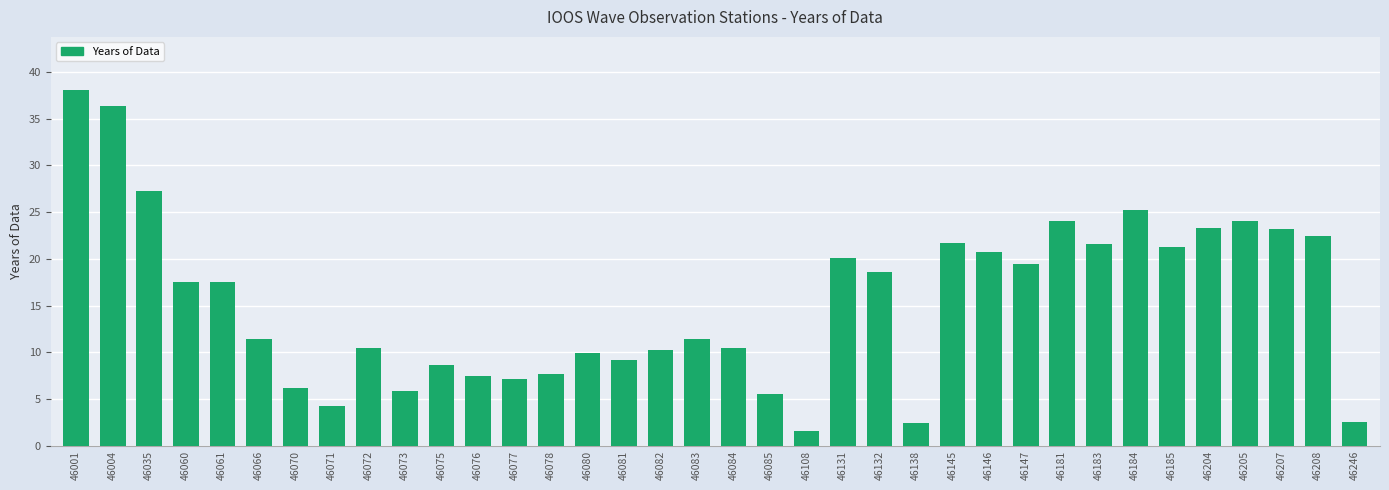

Where does the data first go above 17?

46001